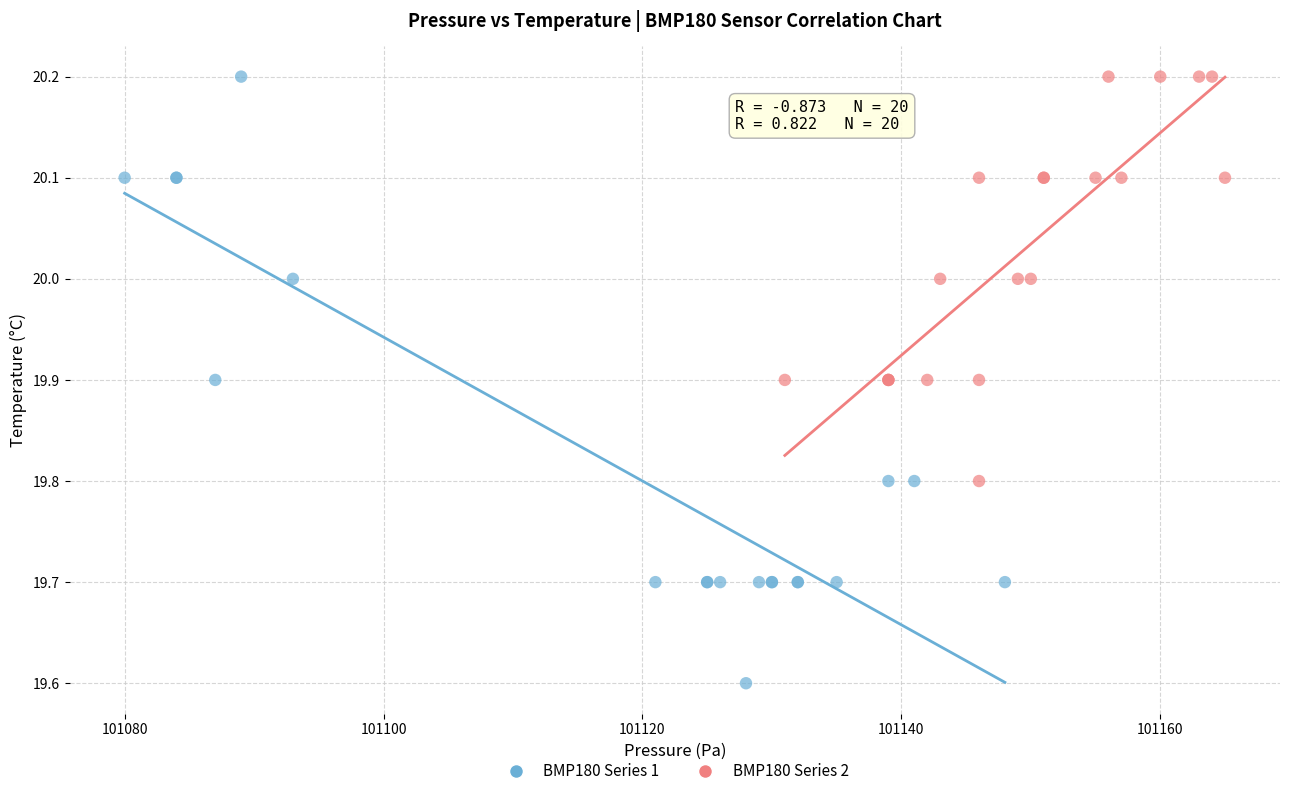

Which series has the widest spread of Y values?

BMP180 Series 1